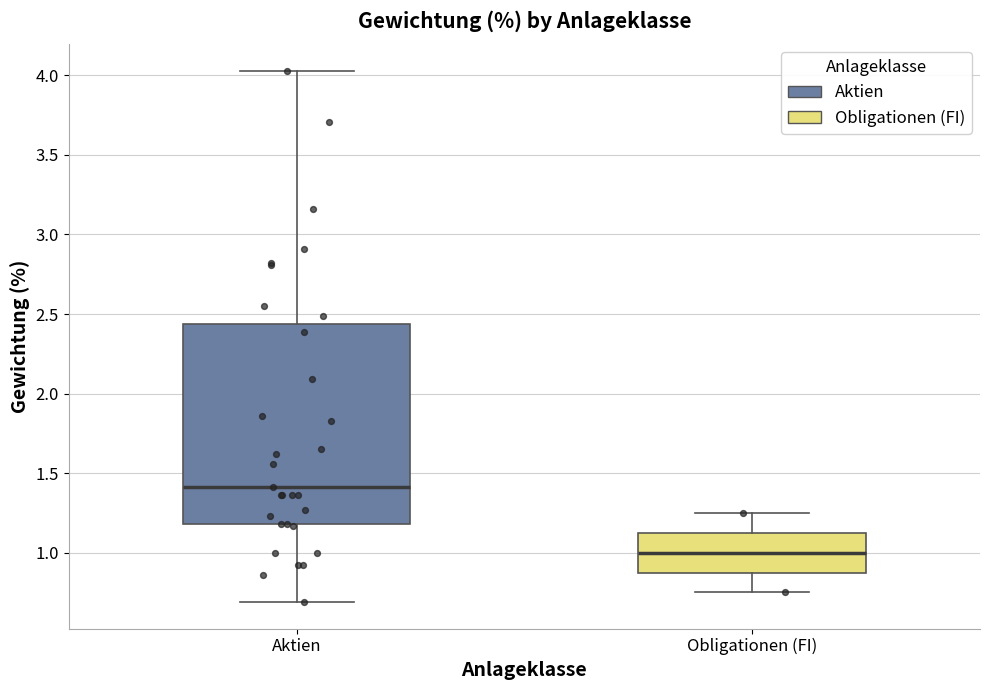

Reading left to right, transcribe this box plot: for each box, give where its median line is, the range the box spans, and where its two whiskers end, as read against the y-axis. The values are not printed on the chart, so give them approximately, as read against the axis.

Aktien: median 1.40, box 1.20 to 2.45, whiskers 0.70 to 4.05
Obligationen (FI): median 1.00, box 0.90 to 1.15, whiskers 0.75 to 1.25